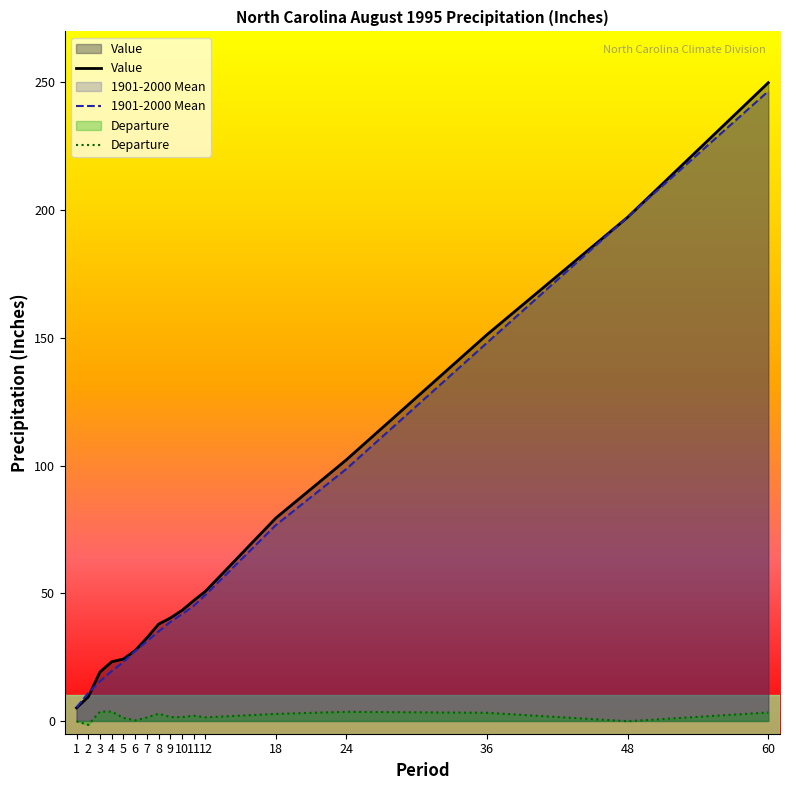

What is the maximum value for Departure?

3.7